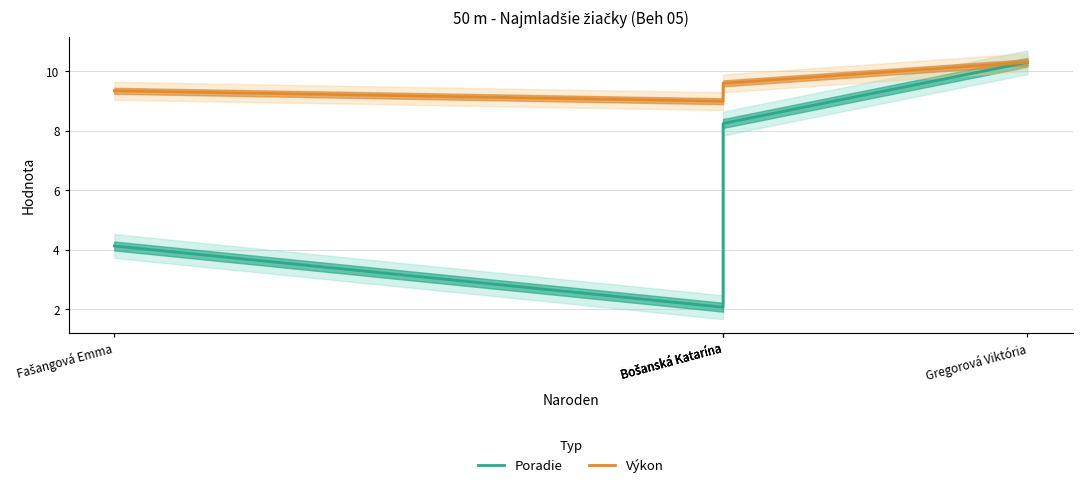

What is the difference between the second highest and minimum values in the Výkon series?

0.6